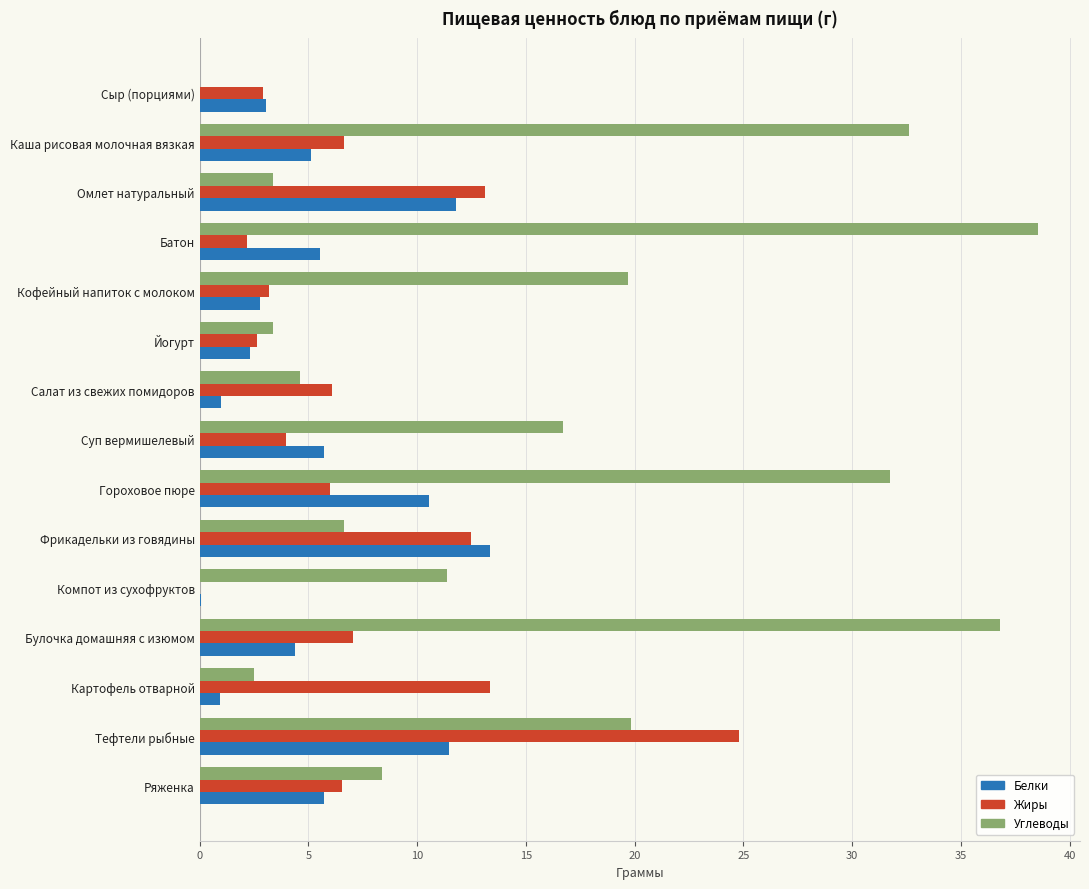

Read the Углеводы value at Омлет натуральный.

3.4